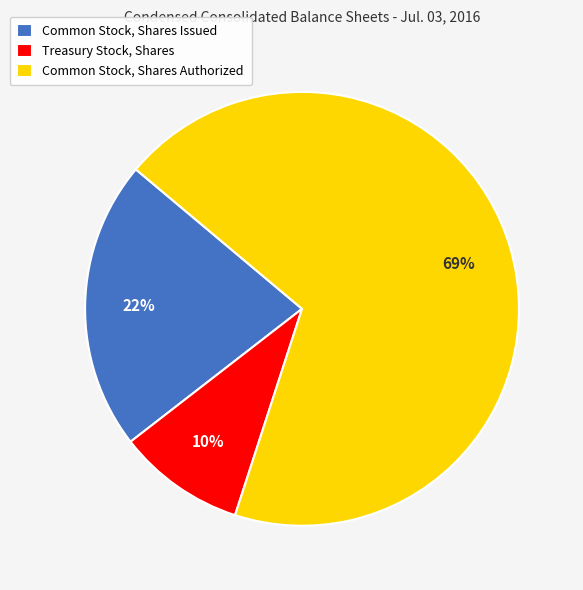

To the nearest percent, what portion does Treasury Stock, Shares represent?

10%